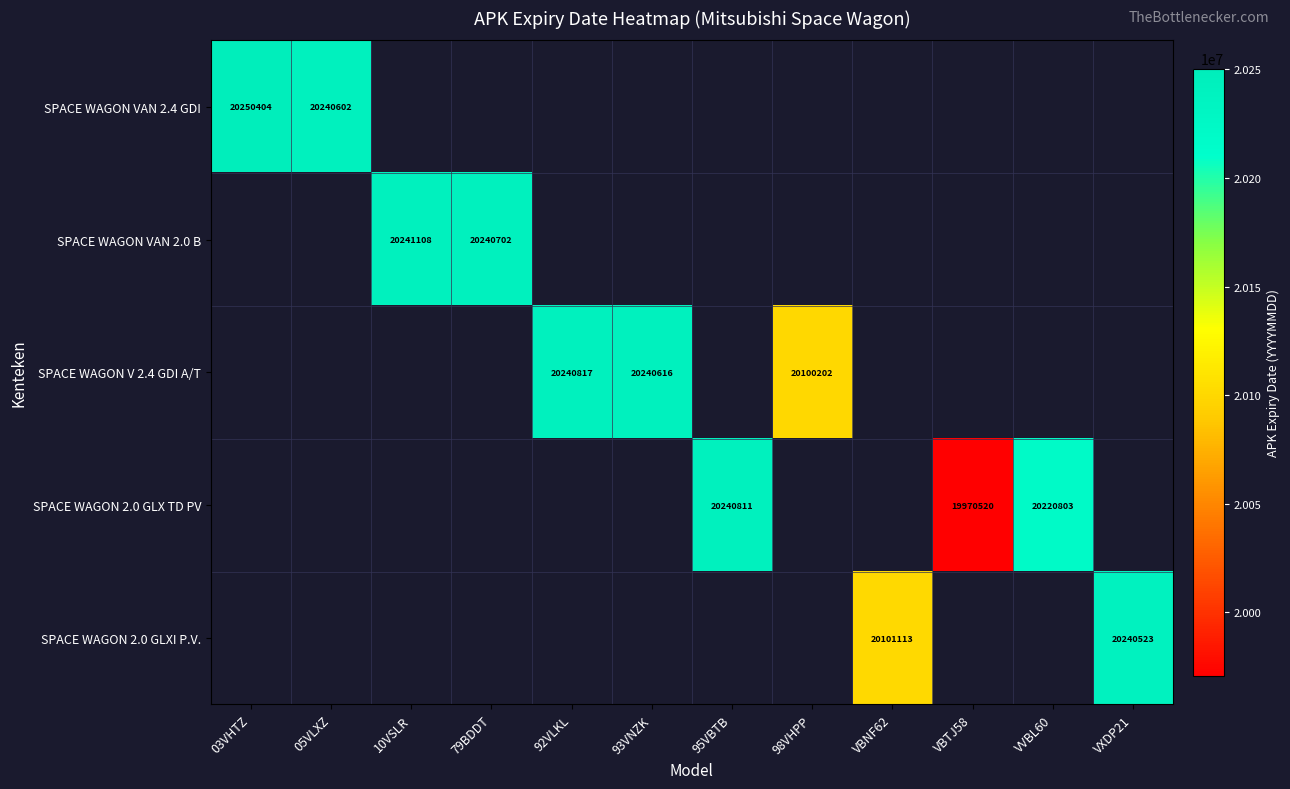

The value of SPACE WAGON VAN 2.0 B at 79BDDT is 20240702. True or false?

True